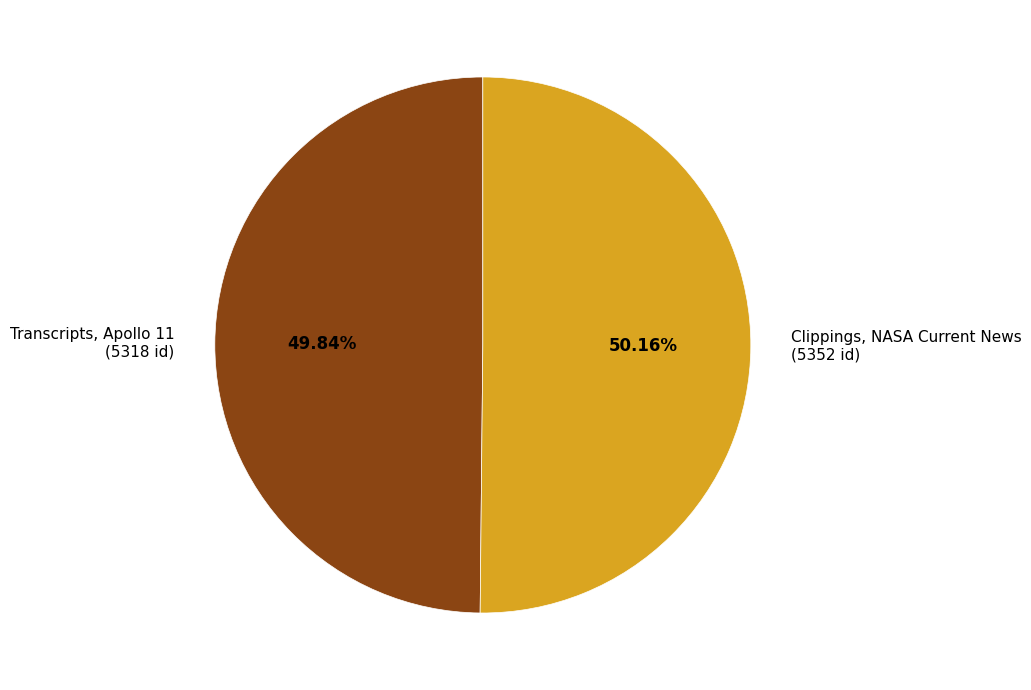

Is there a majority slice in this chart?

Yes